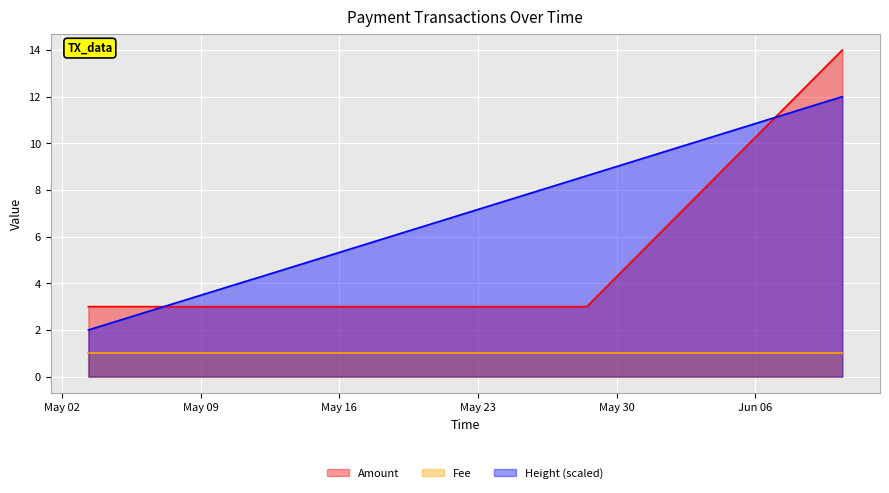

True or false: Fee and Amount intersect in this chart.

False